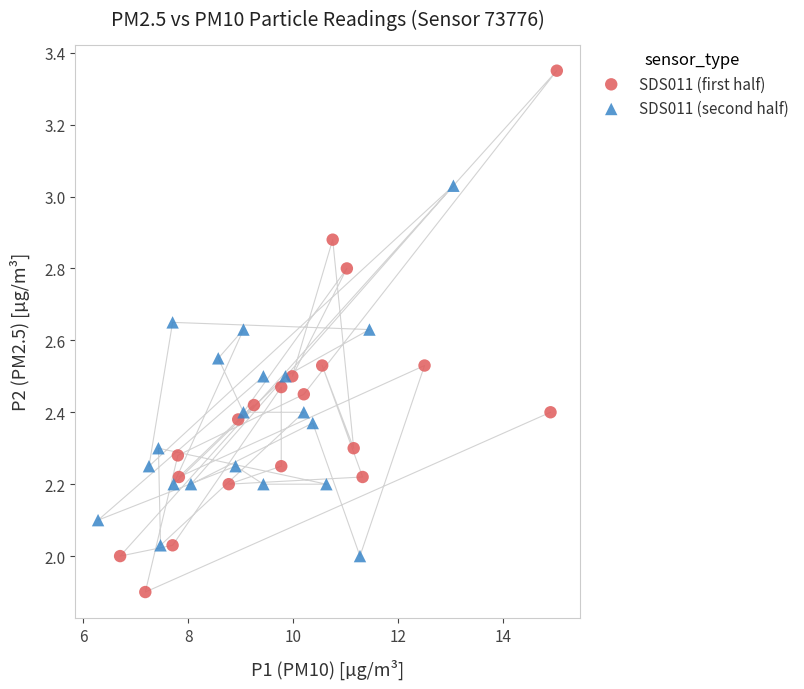

Which series contains the highest Y value?

SDS011 (first half)